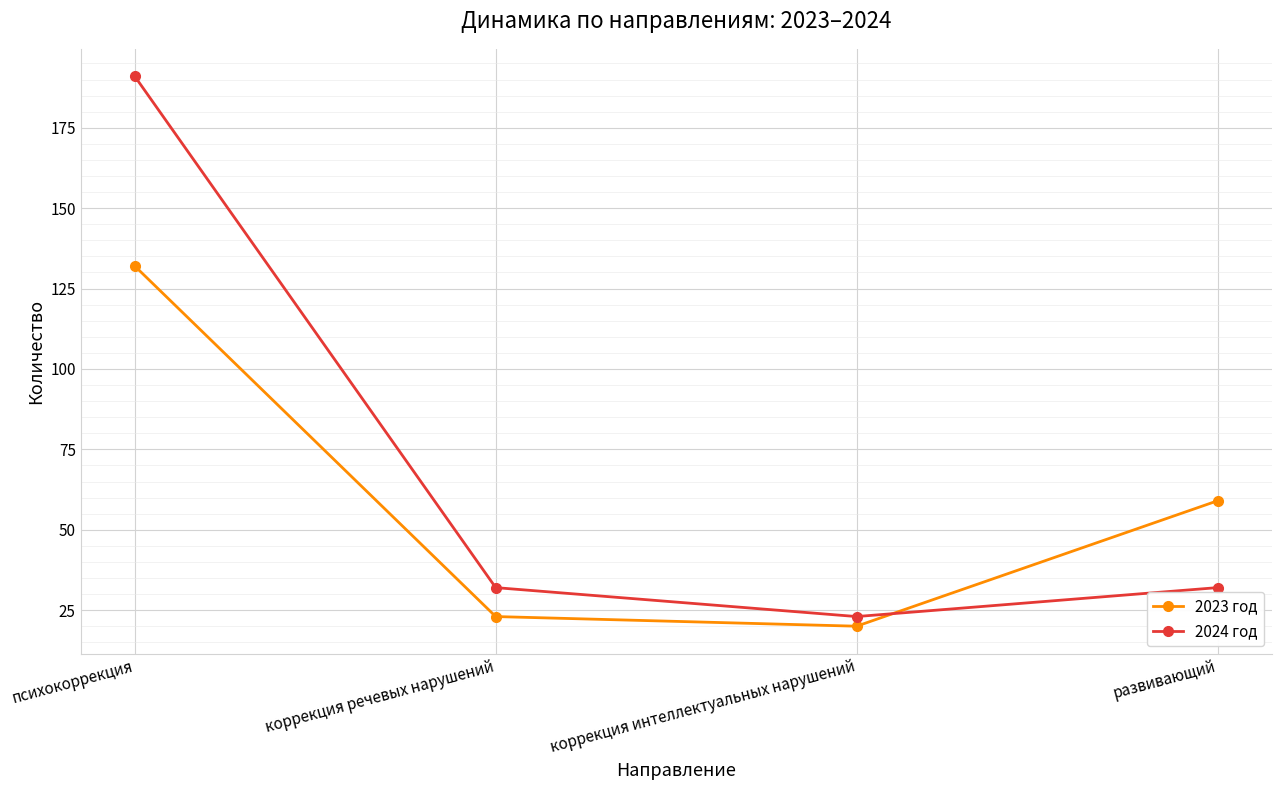

True or false: 2023 год has more than 2 interior local peaks.

False